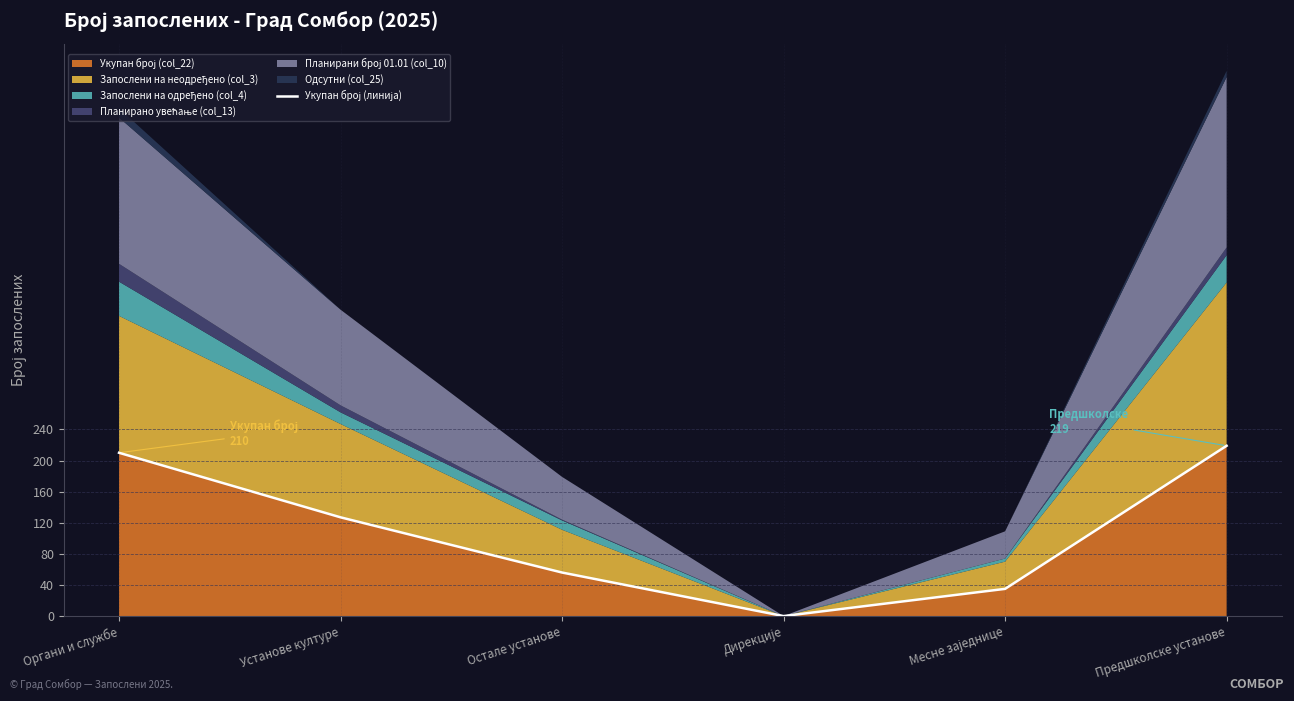

The value at Установе културе is 127. True or false?

True